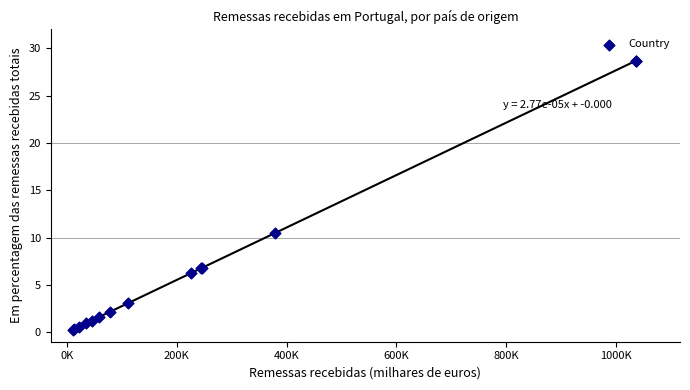

What Y value in the scatter plot is closest to 14?

10.5